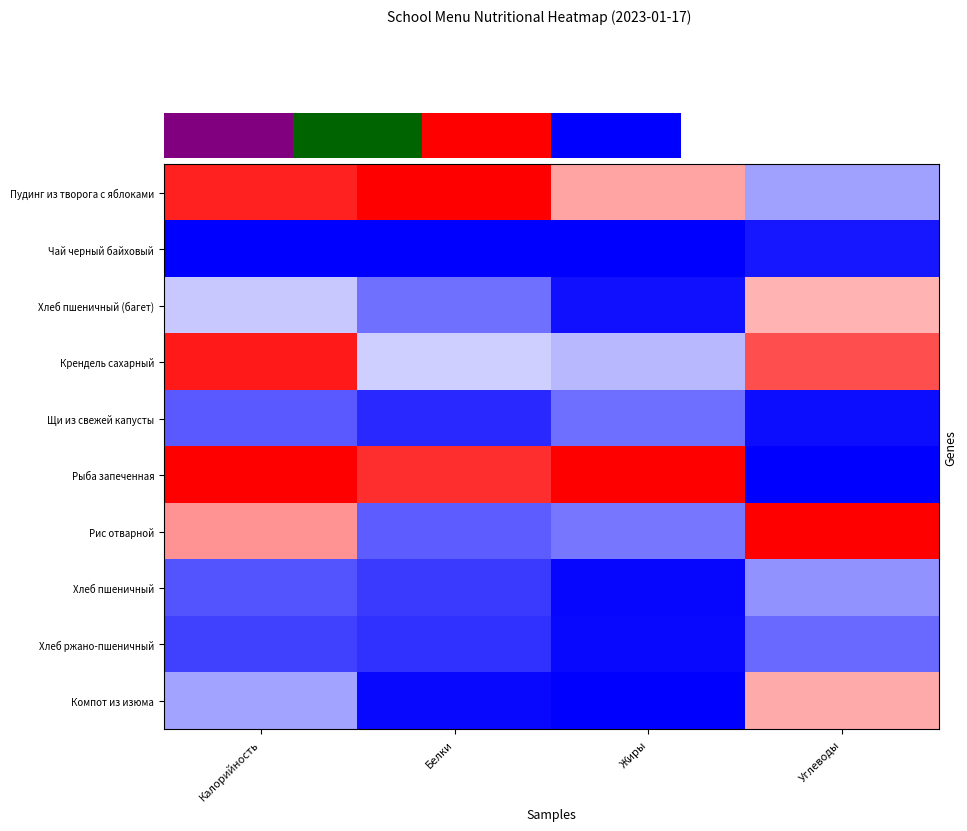

True or false: Чай черный байховый has a value of 0.0 at Углеводы.

False